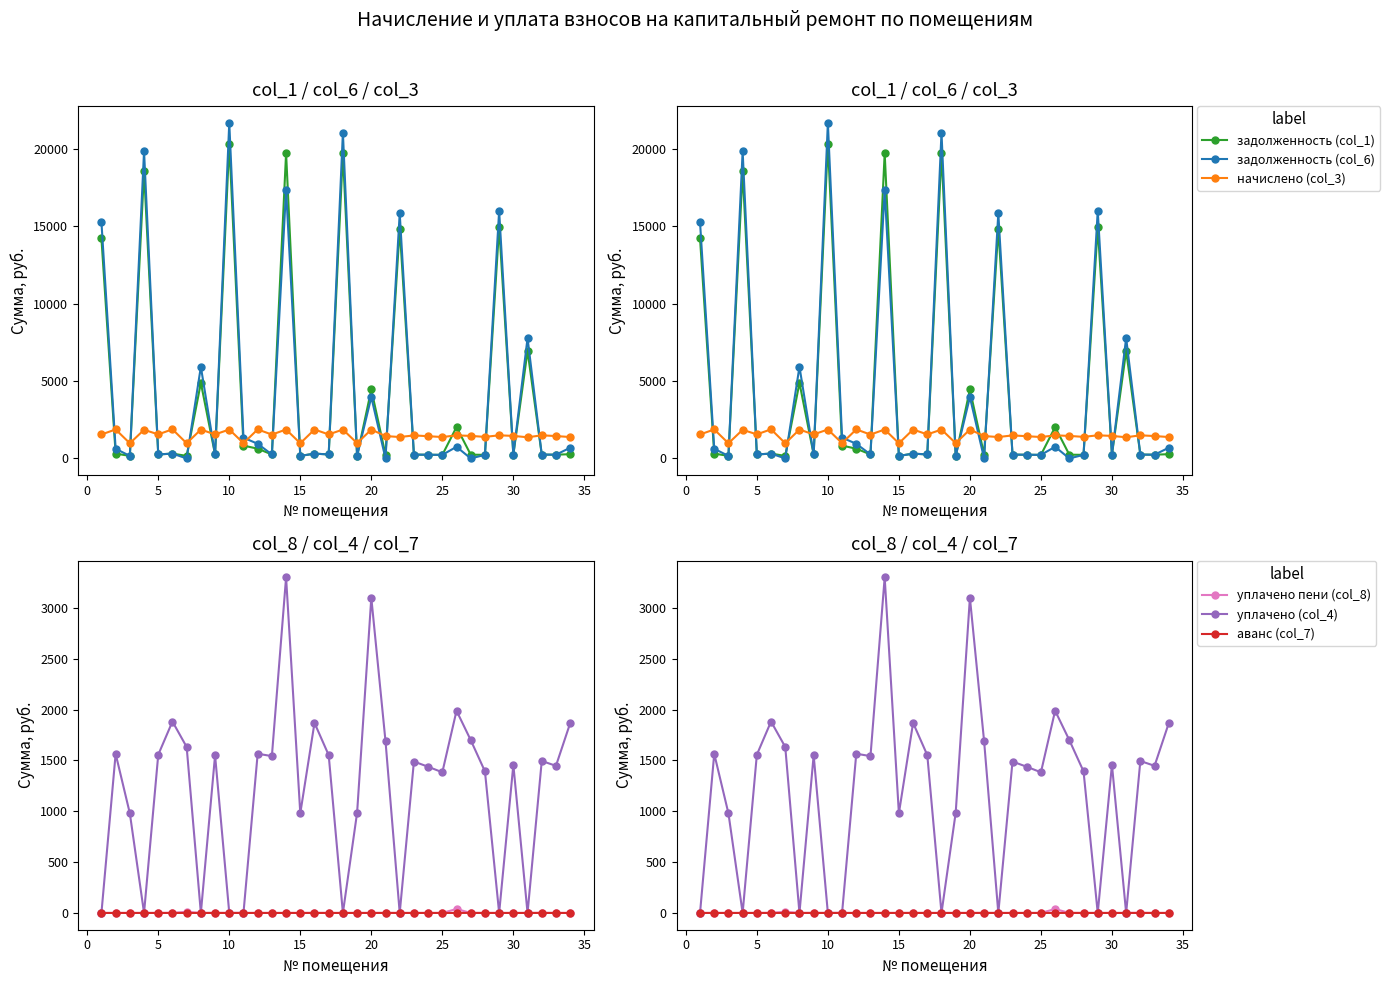

How many distinct data groups are displayed?

6